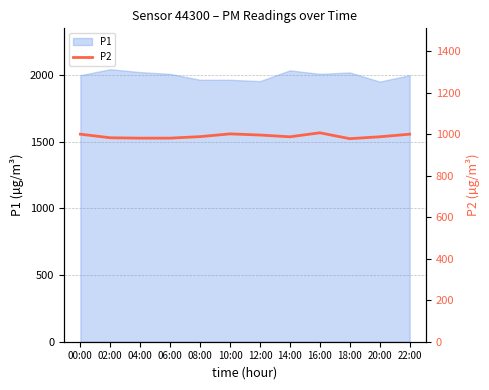

What is the label of the 1st point from the left?

00:00